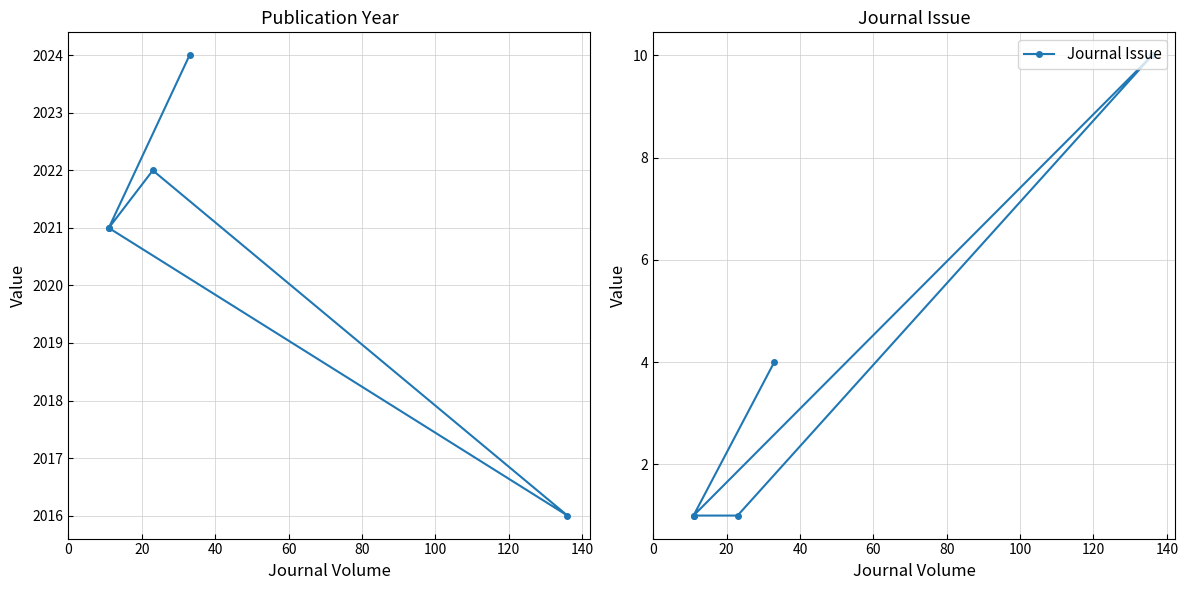

Which series changed the most between 40 and 80?

Publication Year